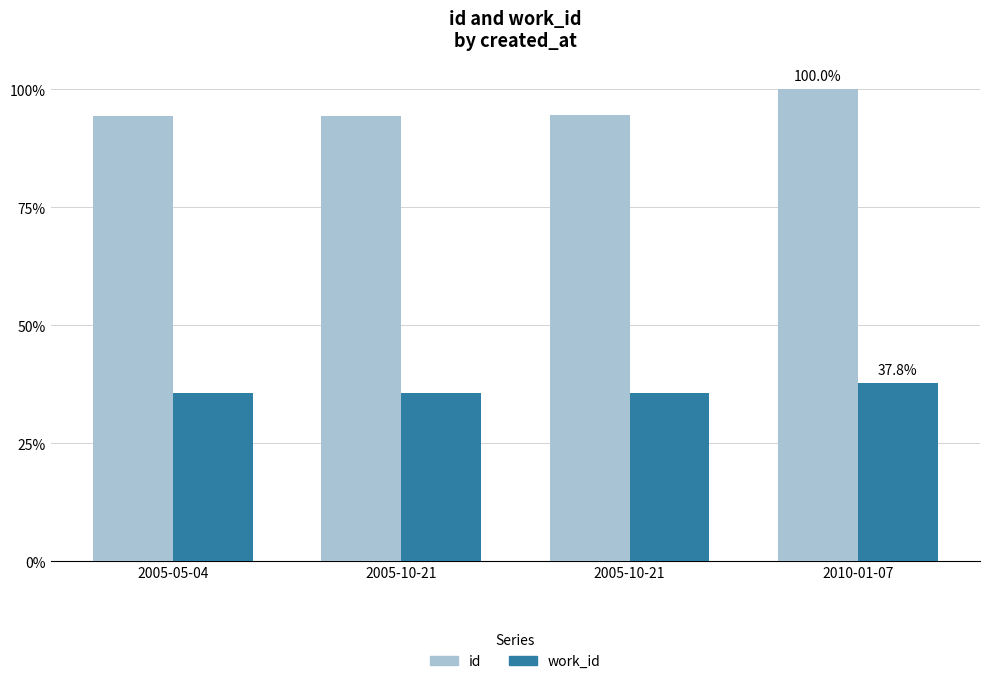

How many bars are there in total?

8